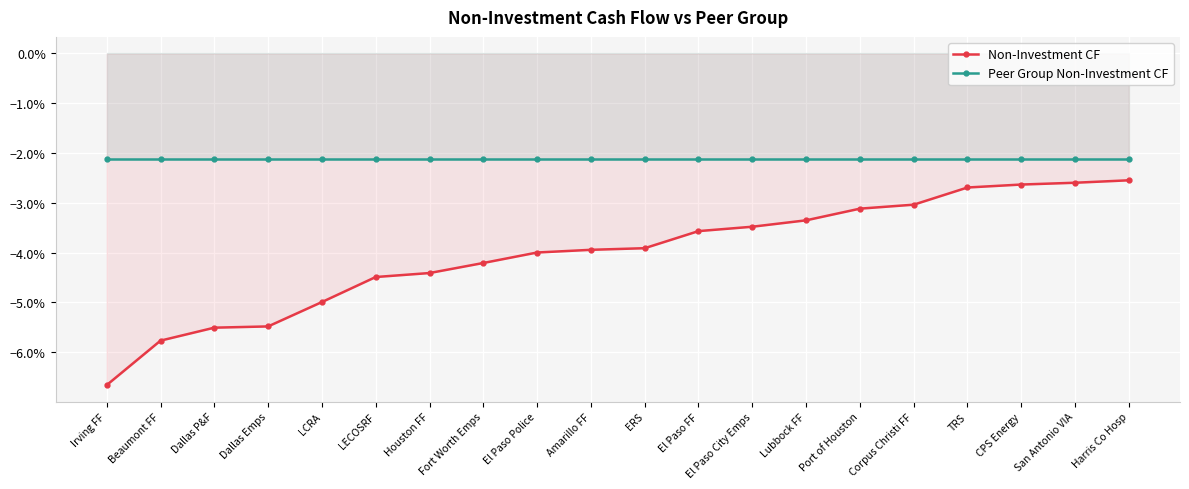

True or false: Non-Investment CF and Peer Group Non-Investment CF cross at least once.

False